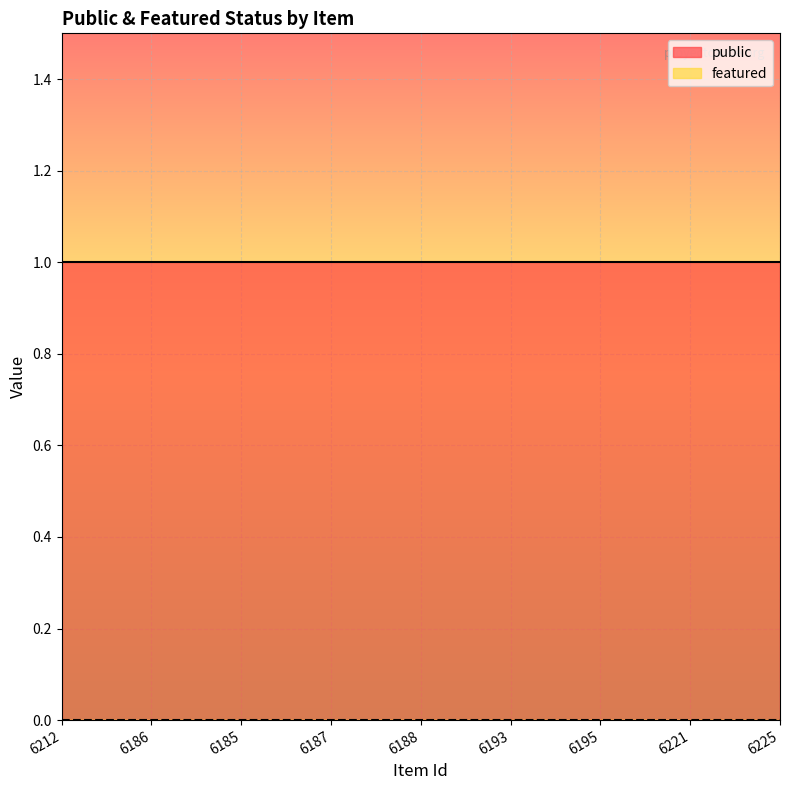

Reading left to right, what are all the values shown in this chart?

public: 6212=1	6186=1	6185=1	6187=1	6188=1	6193=1	6195=1	6221=1	6225=1
featured: 6212=0	6186=0	6185=0	6187=0	6188=0	6193=0	6195=0	6221=0	6225=0